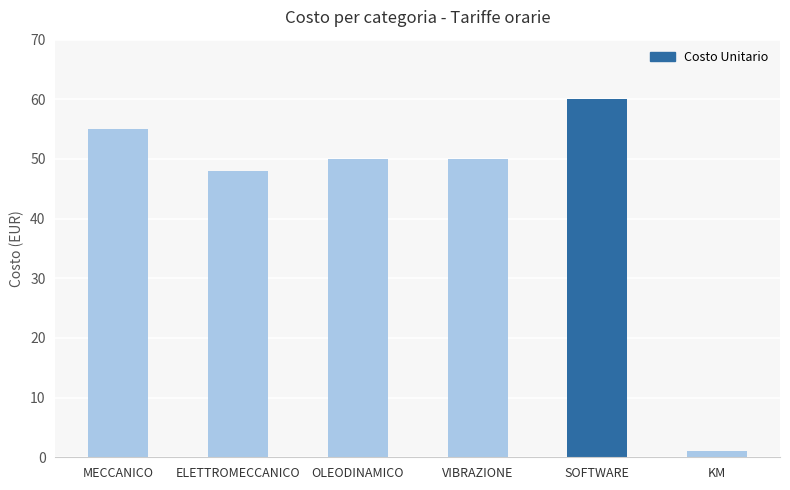

The chart shows a value of 88 at MECCANICO. True or false?

False